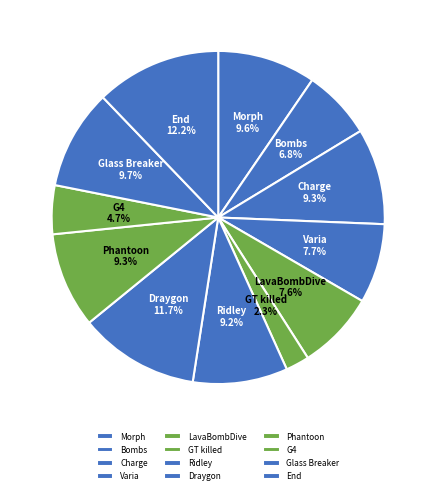

True or false: Phantoon accounts for 22% of the total.

False